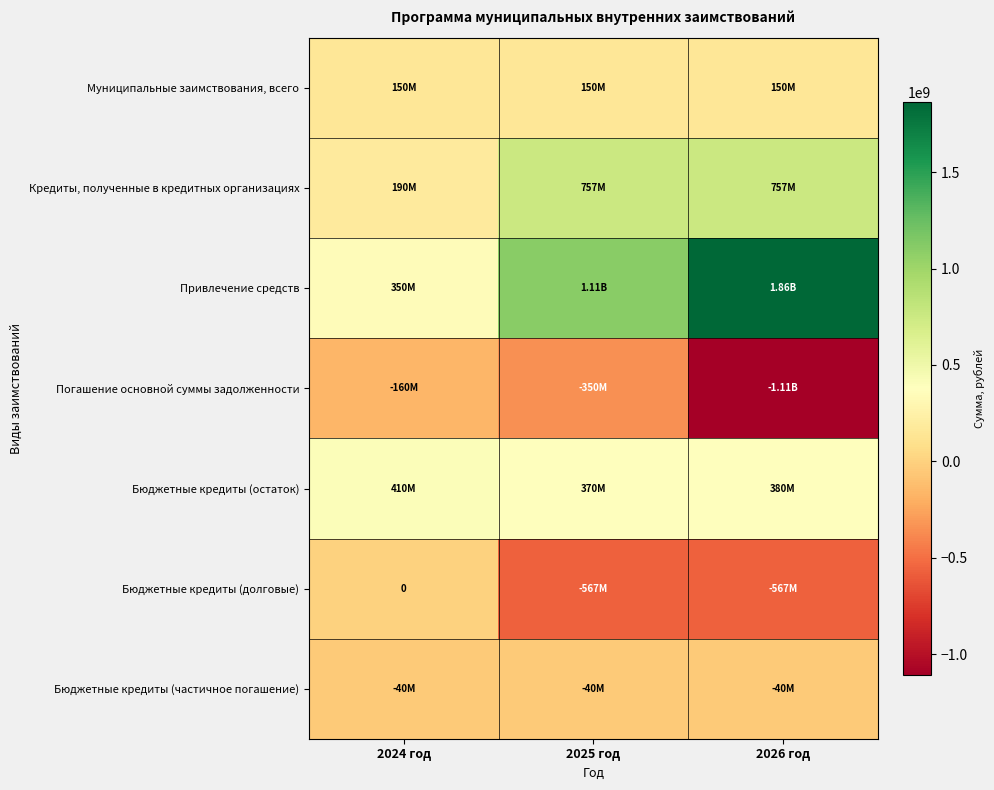

List the labels in order of Кредиты, полученные в кредитных организациях value, largest first.

2025 год, 2026 год, 2024 год